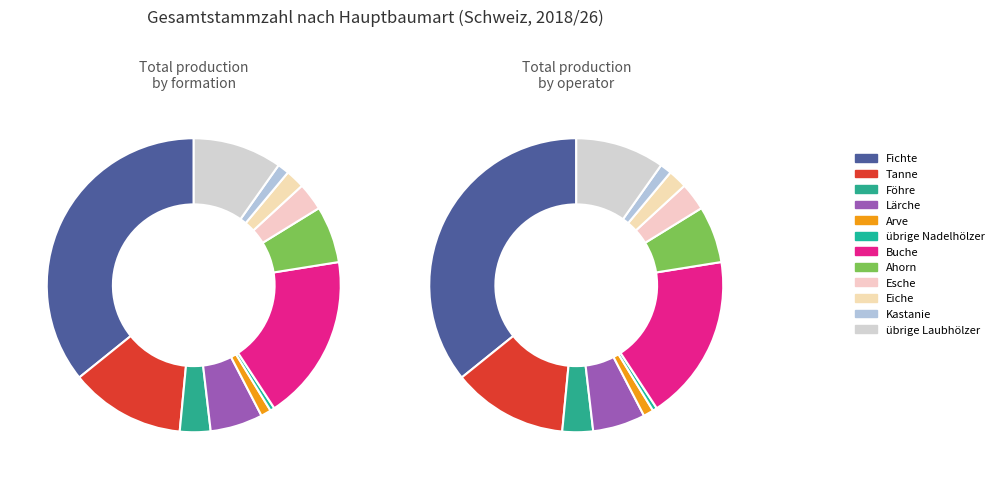

To the nearest percent, what is the difference between the Arve and Lärche slice percentages?

5%